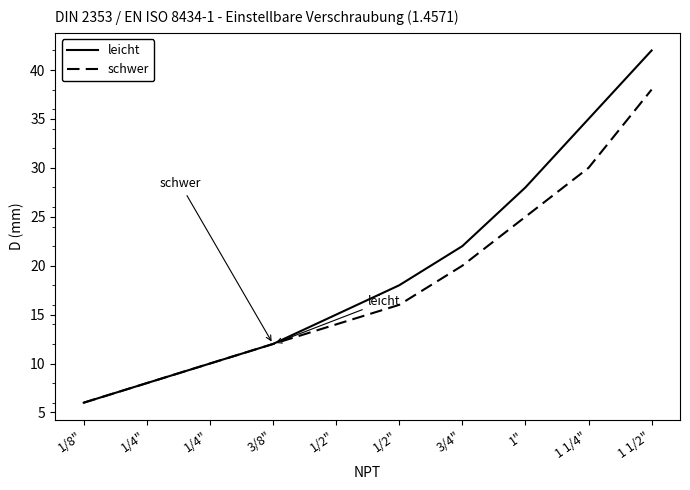

Does the chart have visible grid lines?

No